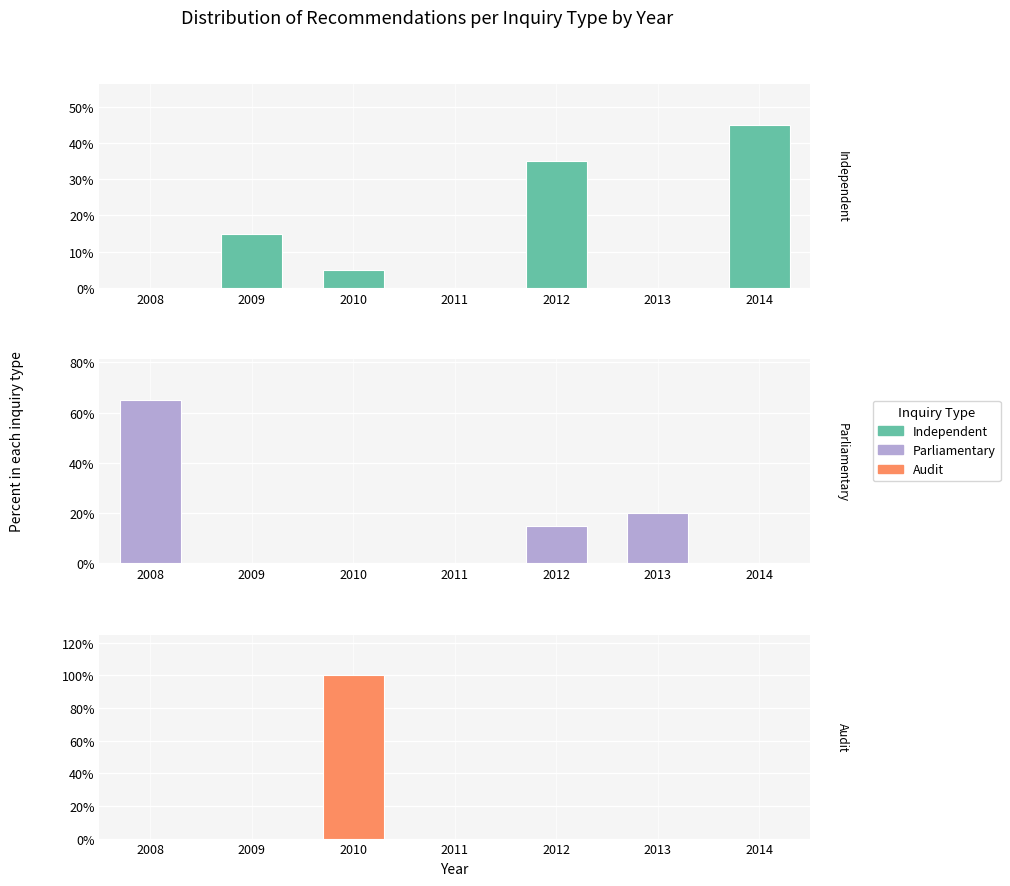

Where is Parliamentary nearest to the value 32?

2013